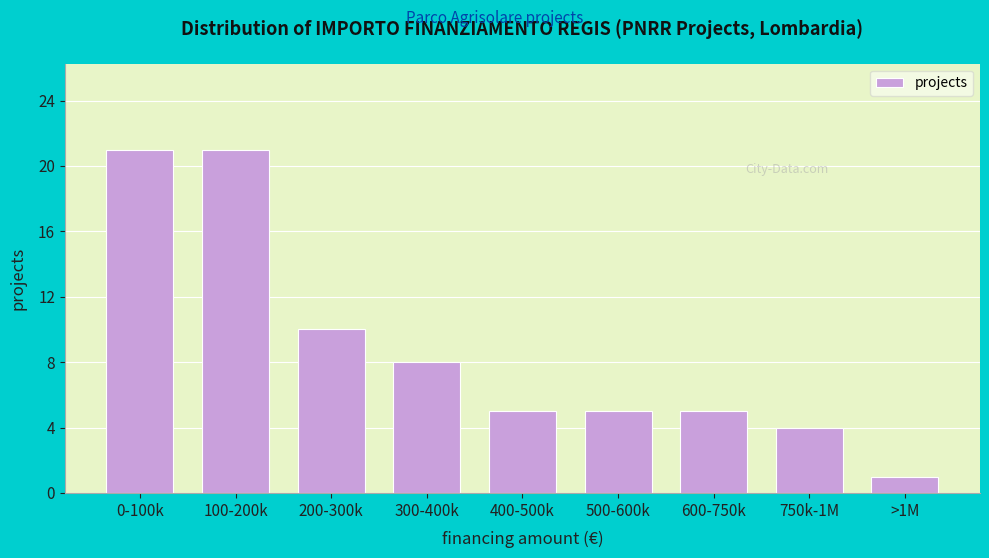

Reading right to left, what are all the values shown in this chart?

1	4	5	5	5	8	10	21	21